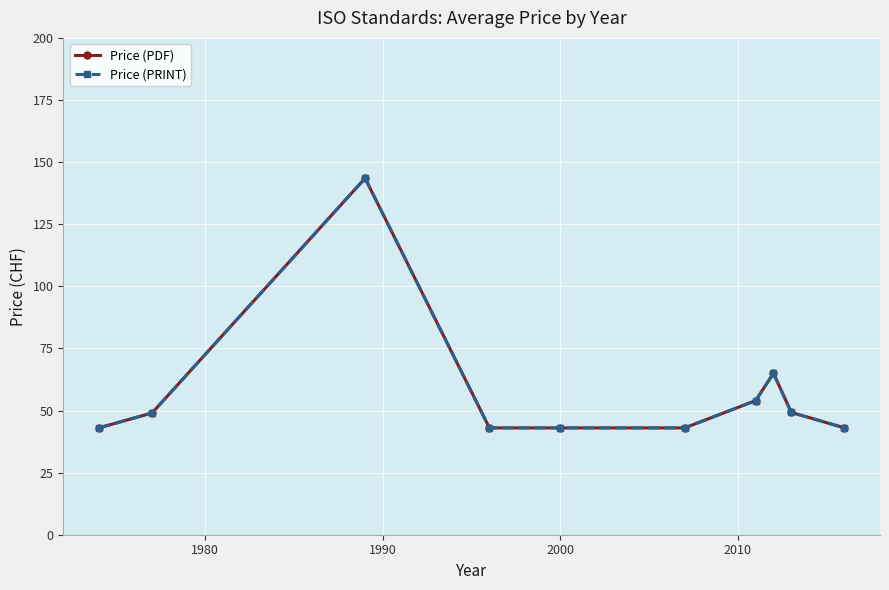

Is this an area chart (filled region under the line)?

No